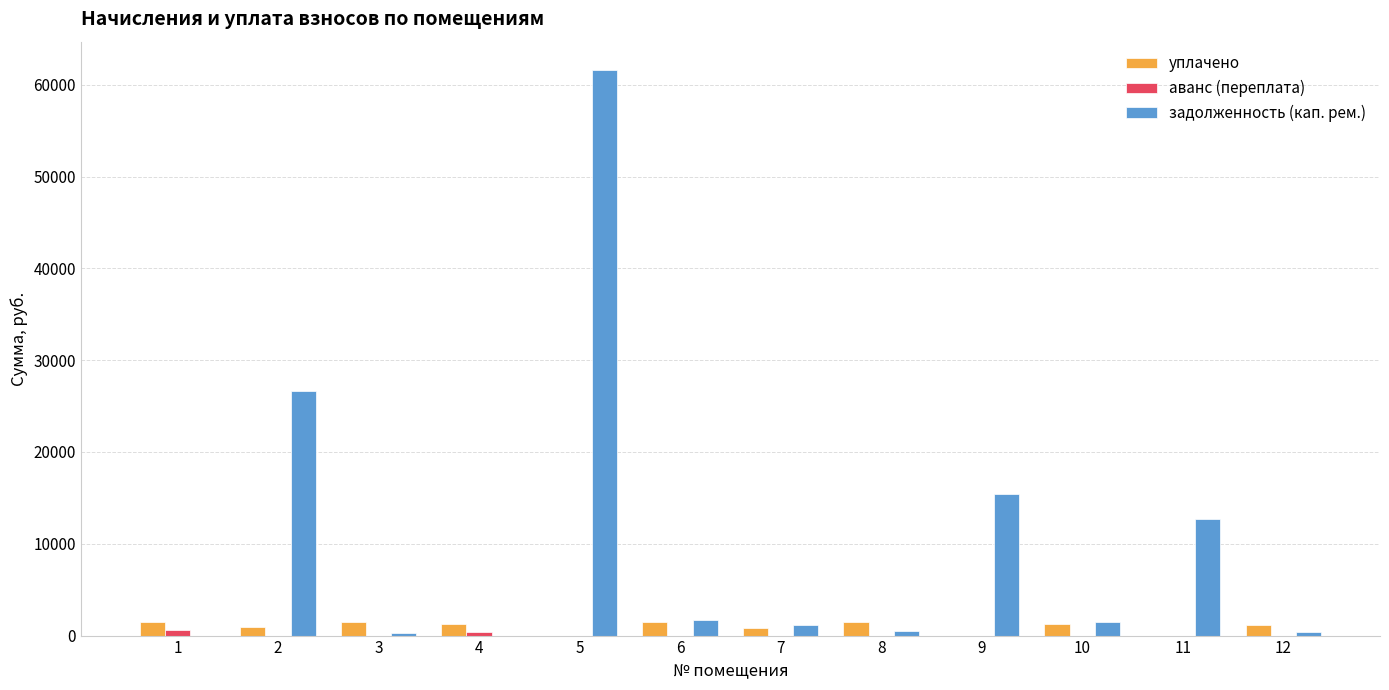

What is the sum of all аванс (переплата) values?

1024.2